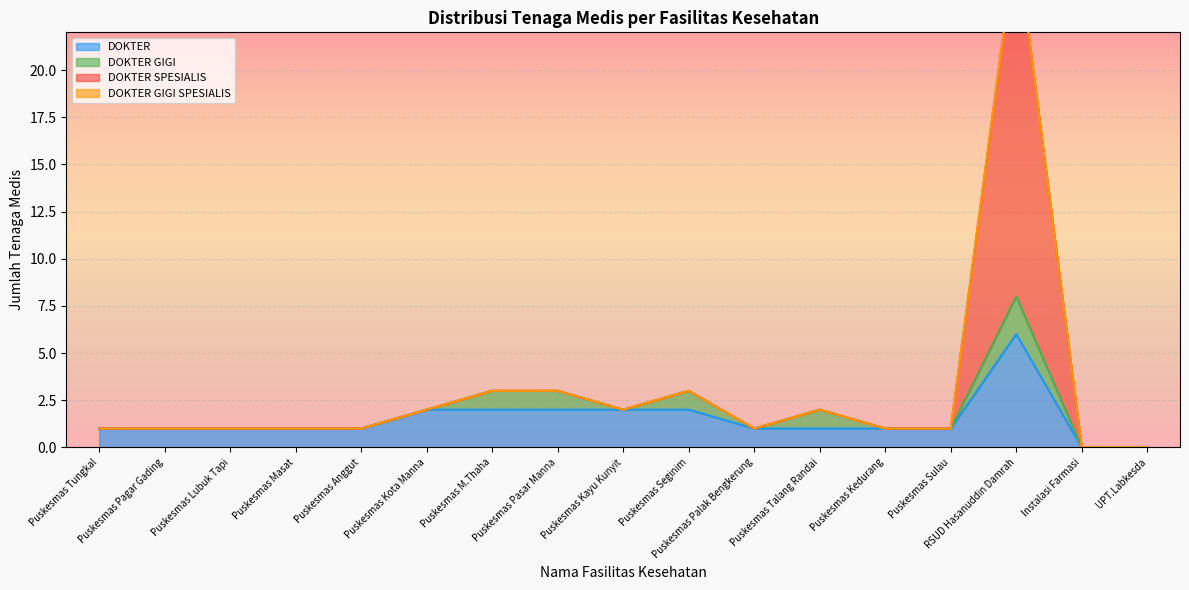

True or false: DOKTER has a value of 0 at Puskesmas Talang Randai.

False